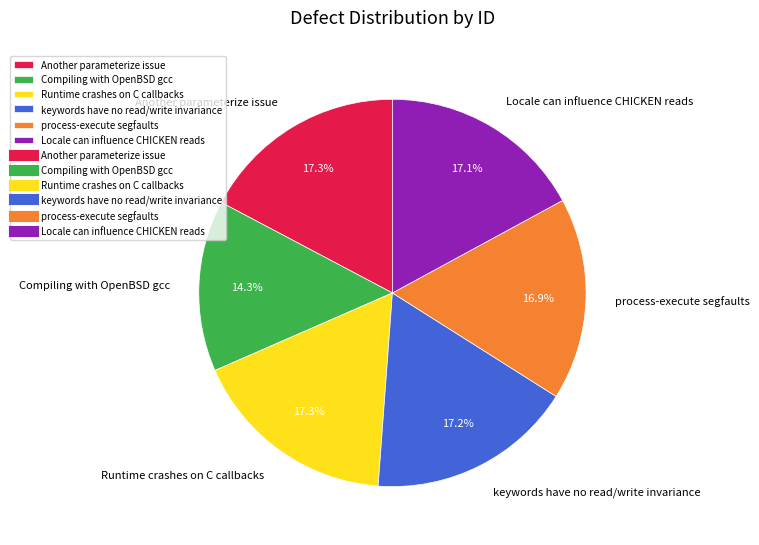

Is it true that process-execute segfaults is 17% of the pie?

True